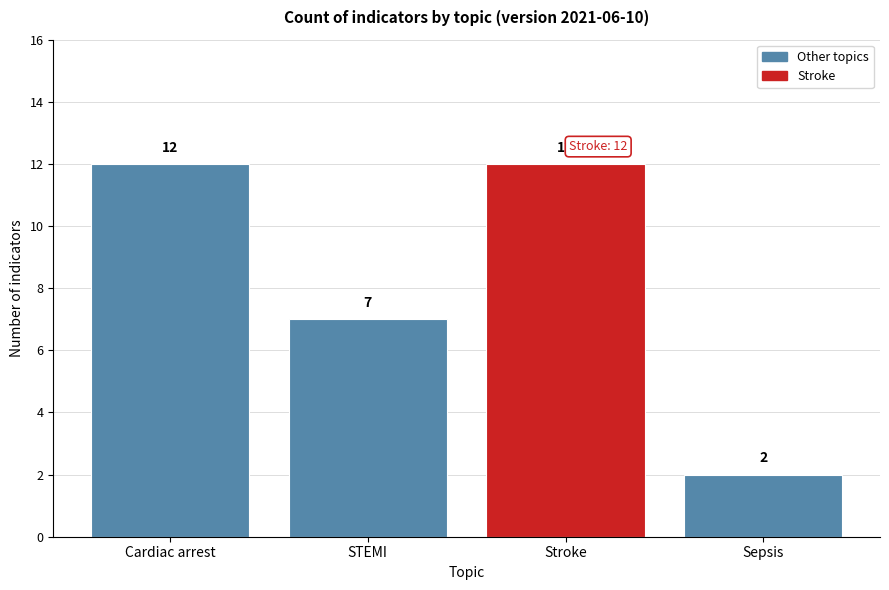

Reading right to left, what are all the values shown in this chart?

2	12	7	12